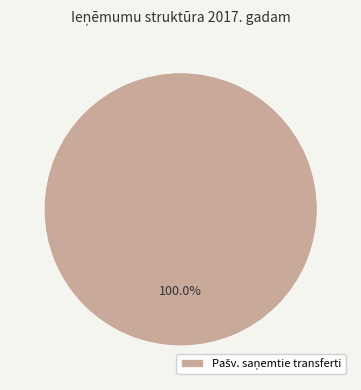

Does any single category account for the majority?

Yes